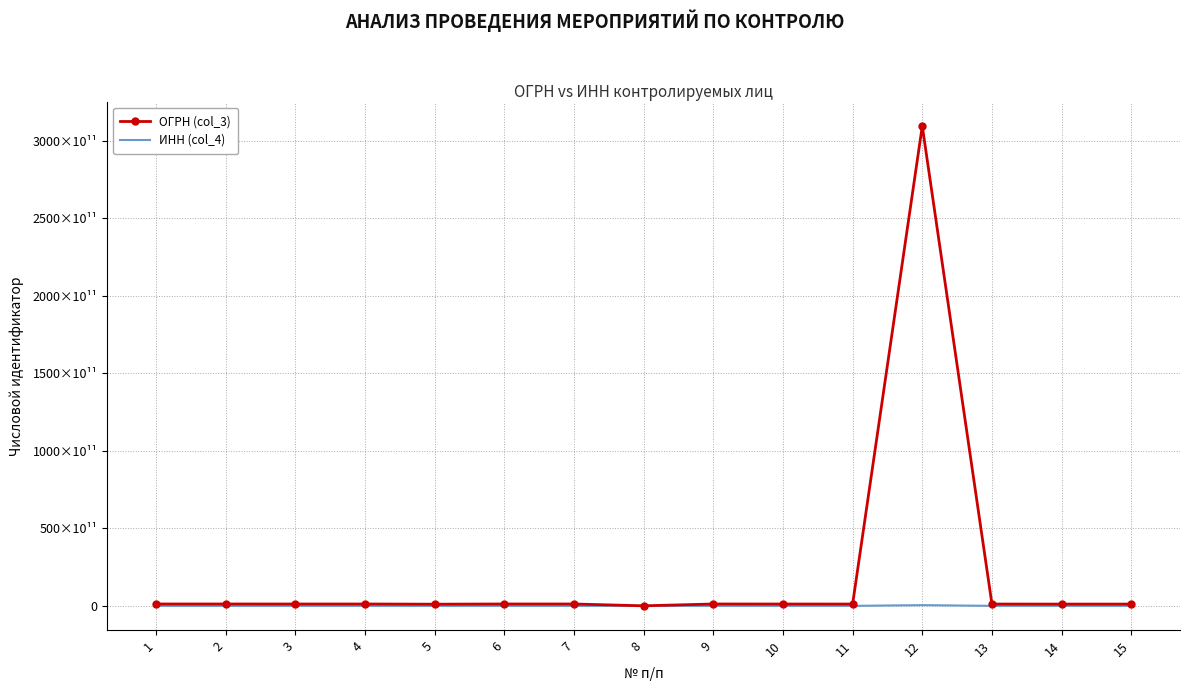

What is the average value of the ОГРН (col_3) series?

21659143499139